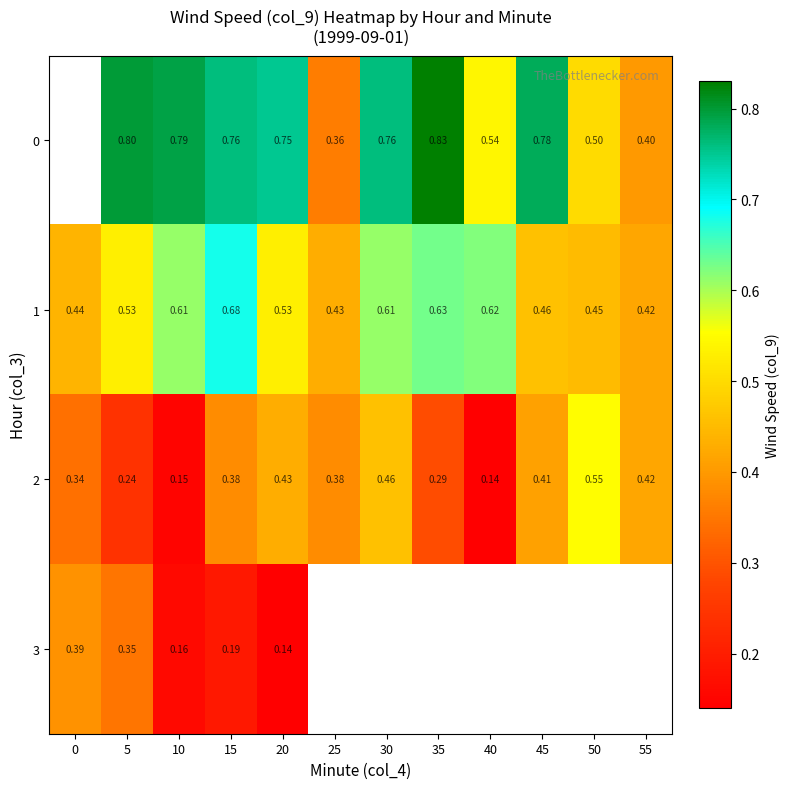

Is the value of 3 at 0 greater than the value of 2 at 20?

No